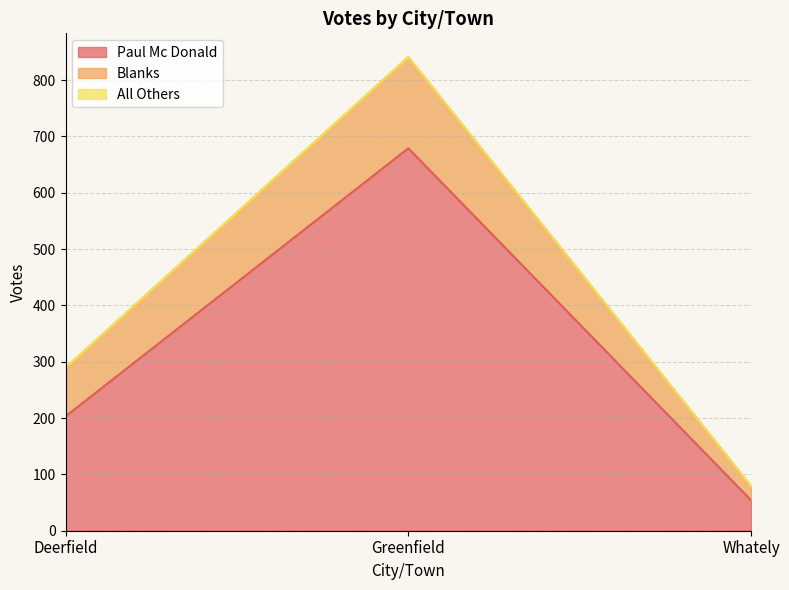

What is the minimum value for Paul Mc Donald?

54